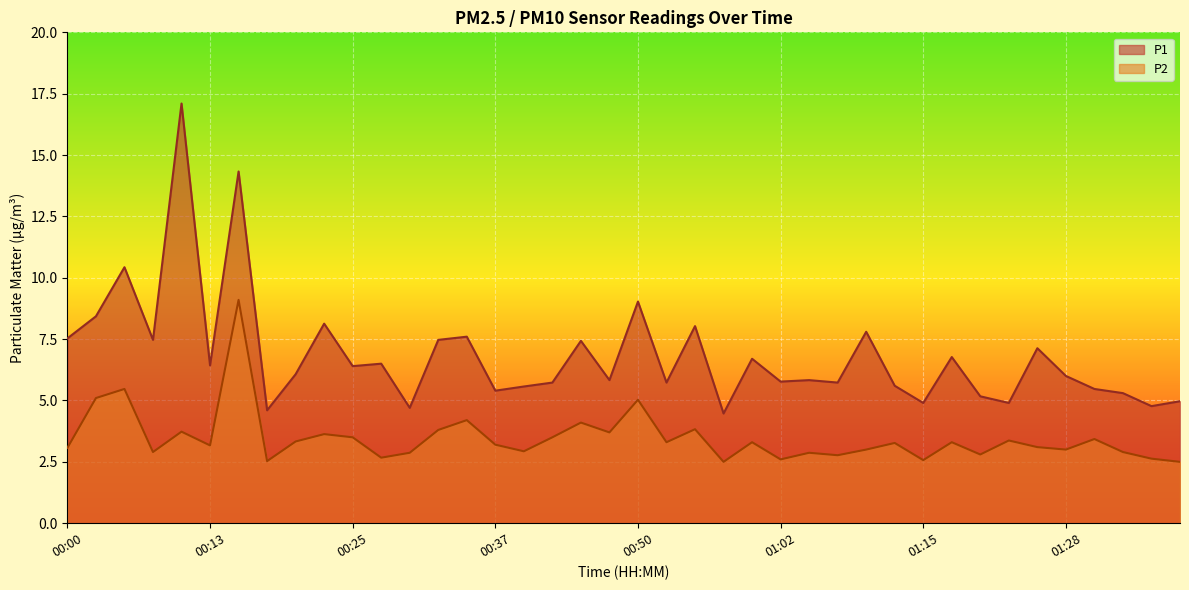

Is the value of P1 at 01:02 greater than the value of P2 at 00:23?

Yes